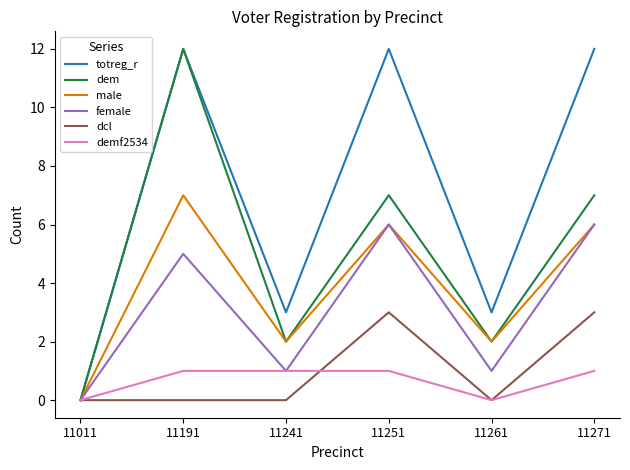

Reading right to left, list all the values displayed in this chart.

totreg_r: 12	3	12	3	12	0
dem: 7	2	7	2	12	0
male: 6	2	6	2	7	0
female: 6	1	6	1	5	0
dcl: 3	0	3	0	0	0
demf2534: 1	0	1	1	1	0